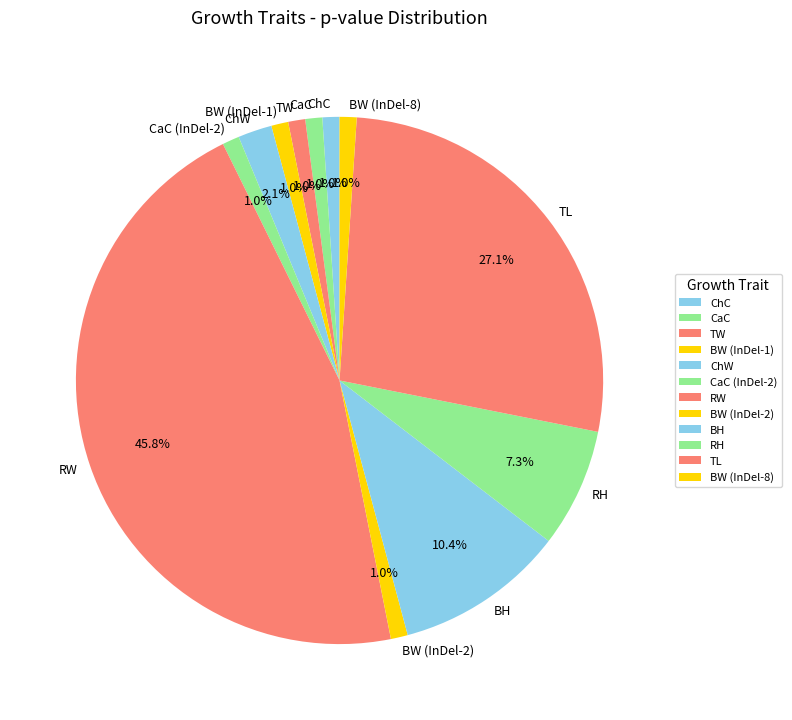

How many segments does this pie chart have?

12